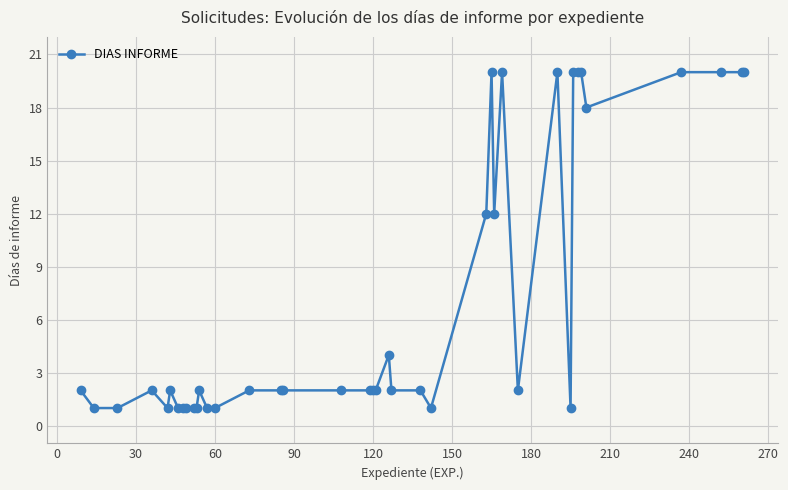

What is the value of the 13th point from the left?

1